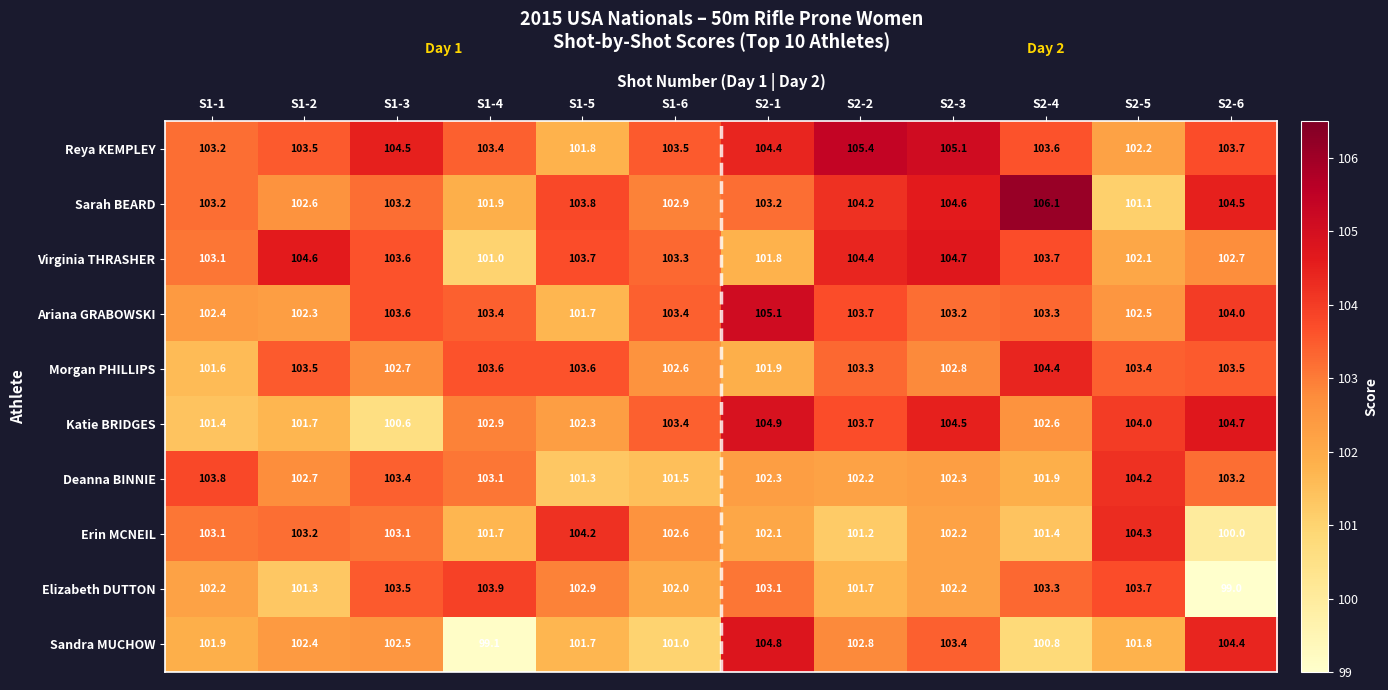

Which category has the highest value in the Ariana GRABOWSKI series?

S2-1